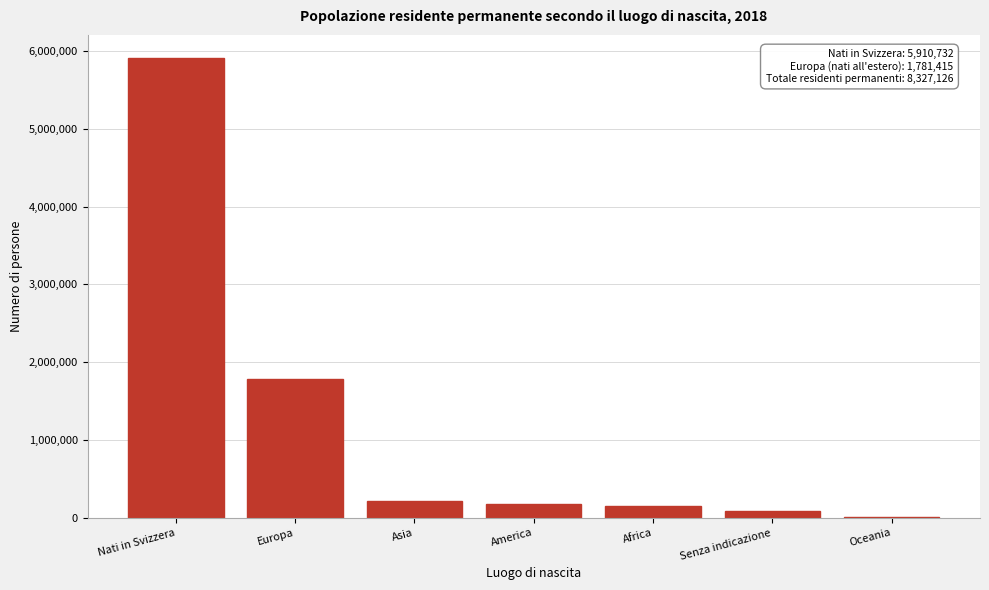

Reading left to right, transcribe all the data shown in this chart.

Nati in Svizzera=5910732	Europa=1781415	Asia=213412	America=173195	Africa=147988	Senza indicazione=91933	Oceania=8451